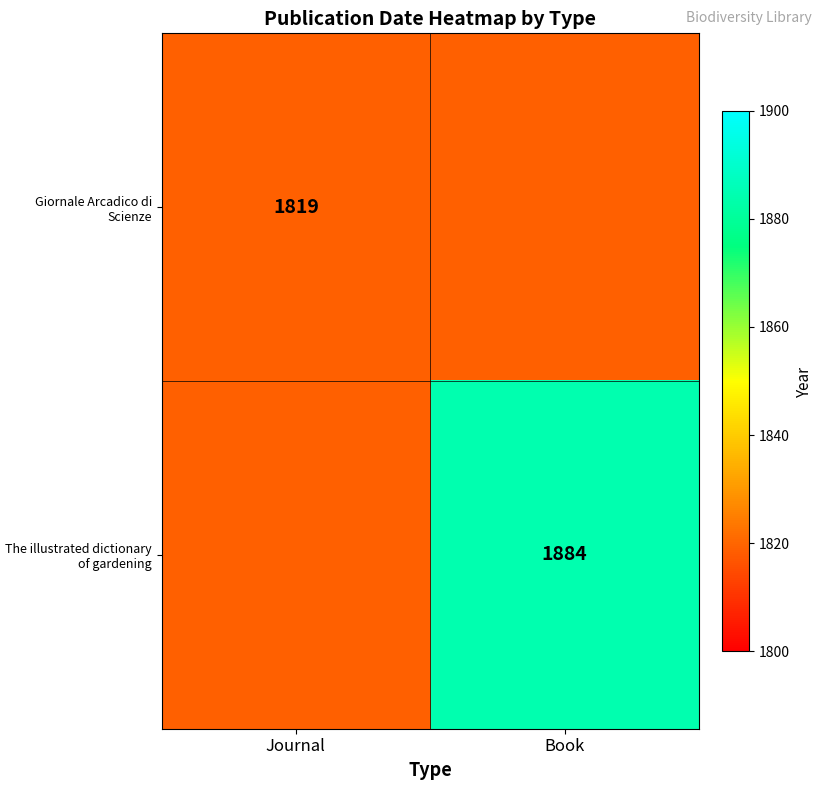

Count the number of data series in this chart.

2